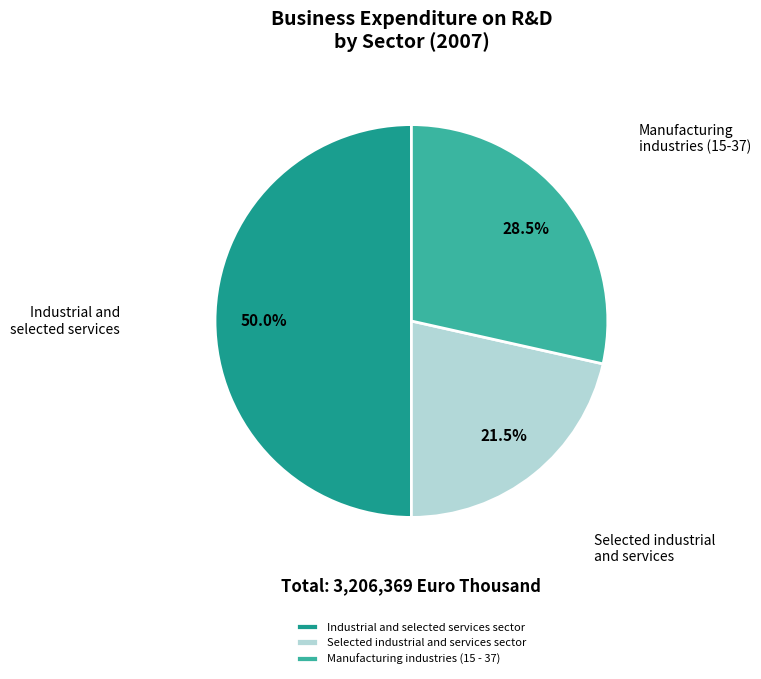

Which category accounts for the majority?

Industrial and selected services sector